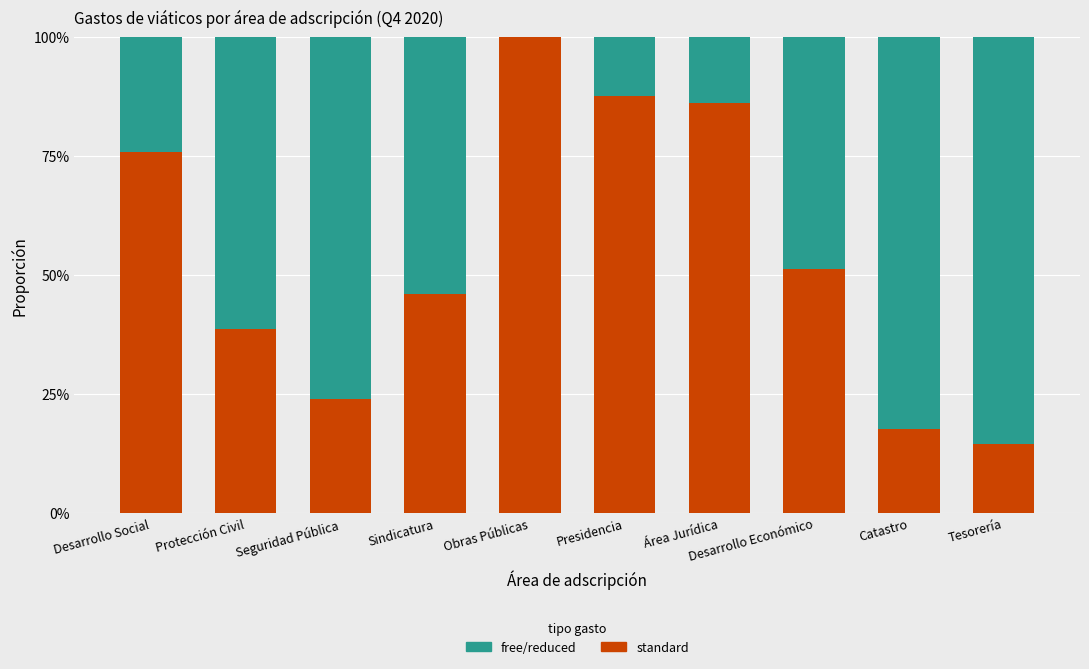

What value does the standard series have at Área Jurídica?

0.9